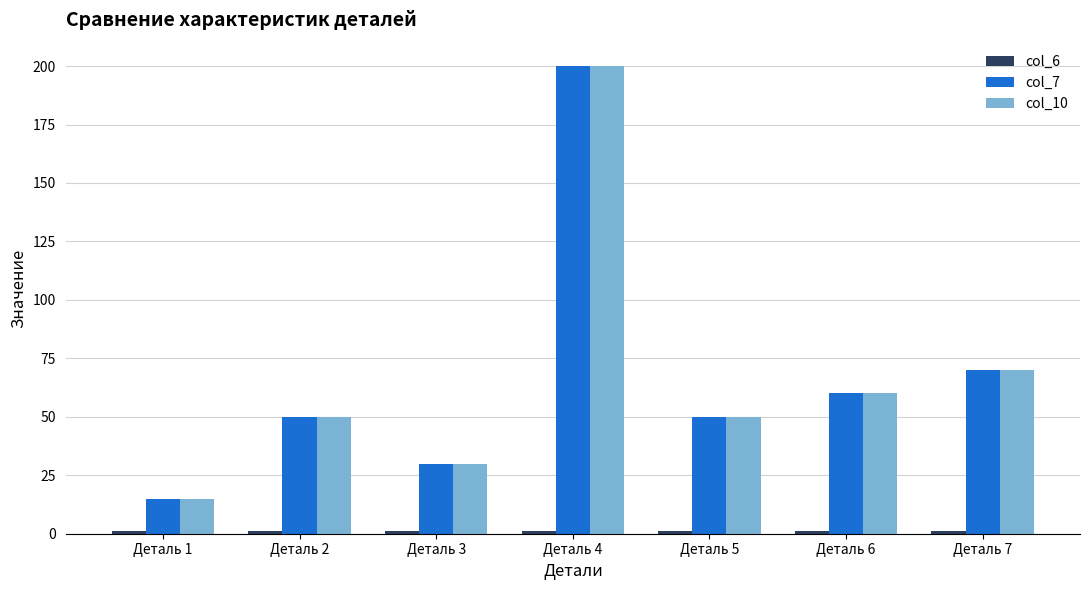

At which category is the sum across all series the highest?

Деталь 4